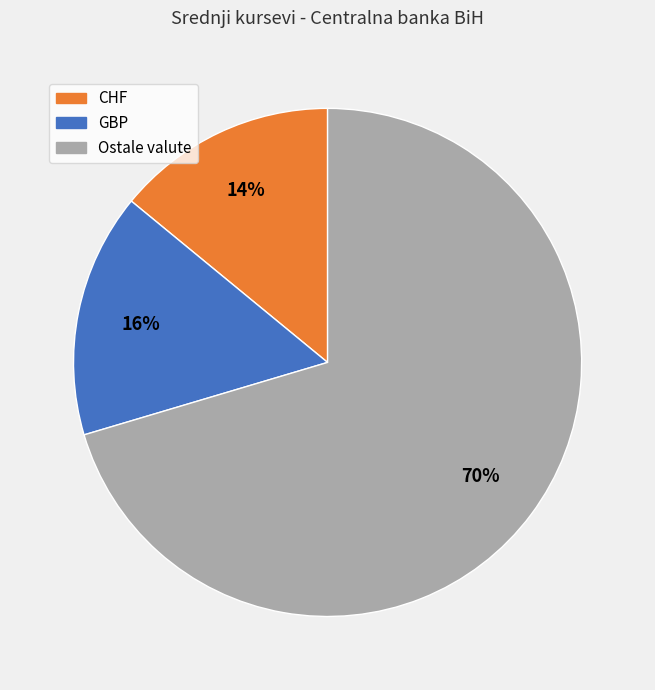

Does any single category account for the majority?

Yes